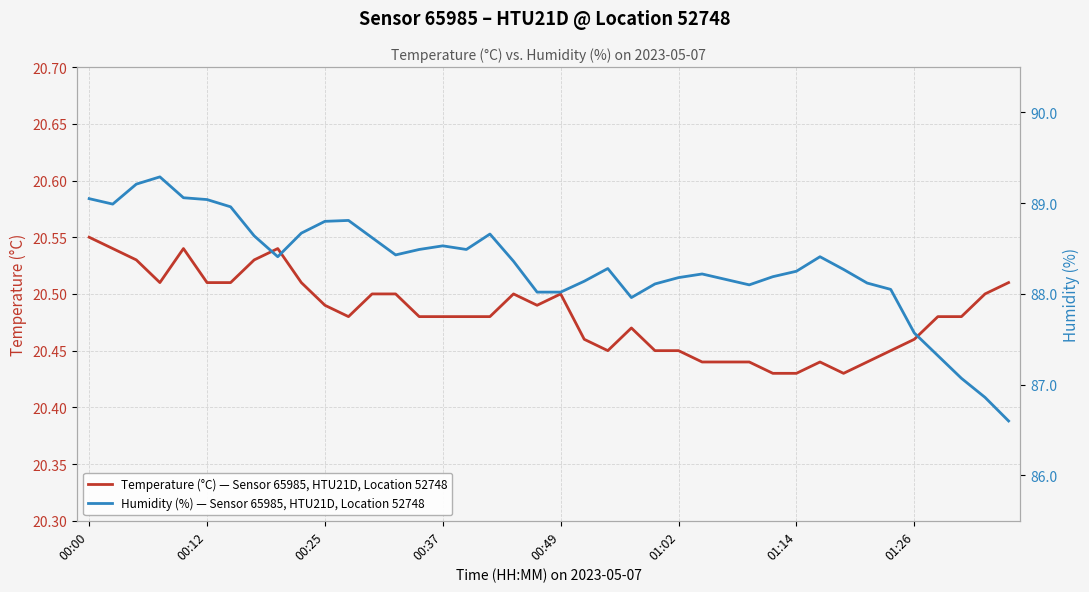

True or false: Temperature (°C) — Sensor 65985, HTU21D, Location 52748 and Humidity (%) — Sensor 65985, HTU21D, Location 52748 intersect in this chart.

False